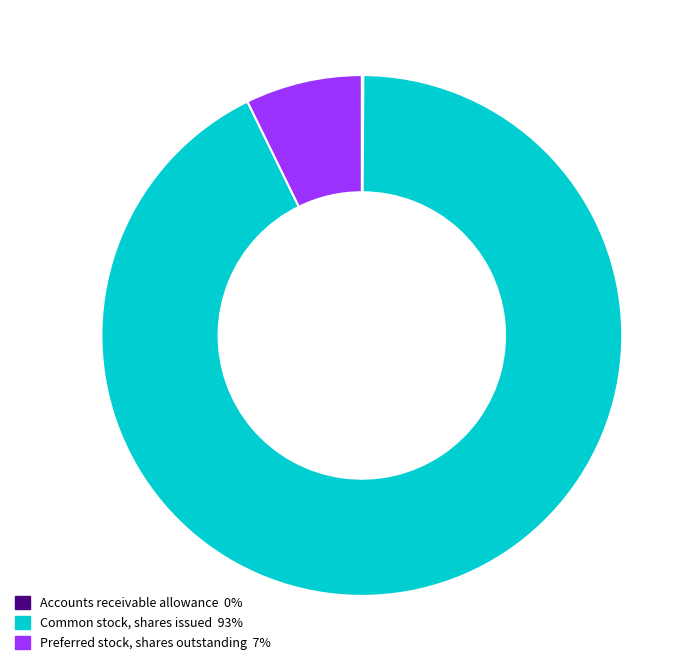

Is there a majority slice in this chart?

Yes